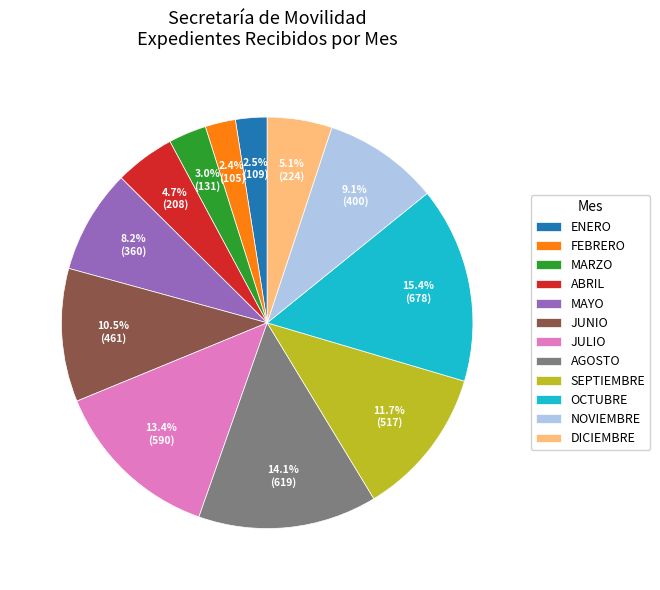

Which slice is the largest?

OCTUBRE